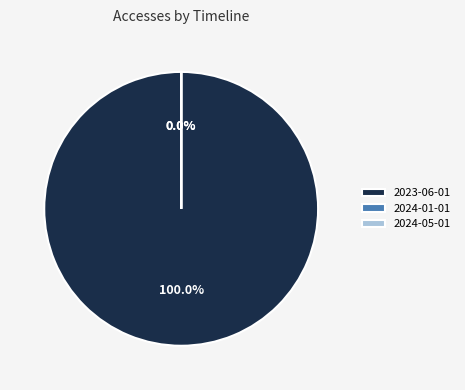

Rank the categories by value from highest to lowest.

2023-06-01, 2024-01-01, 2024-05-01